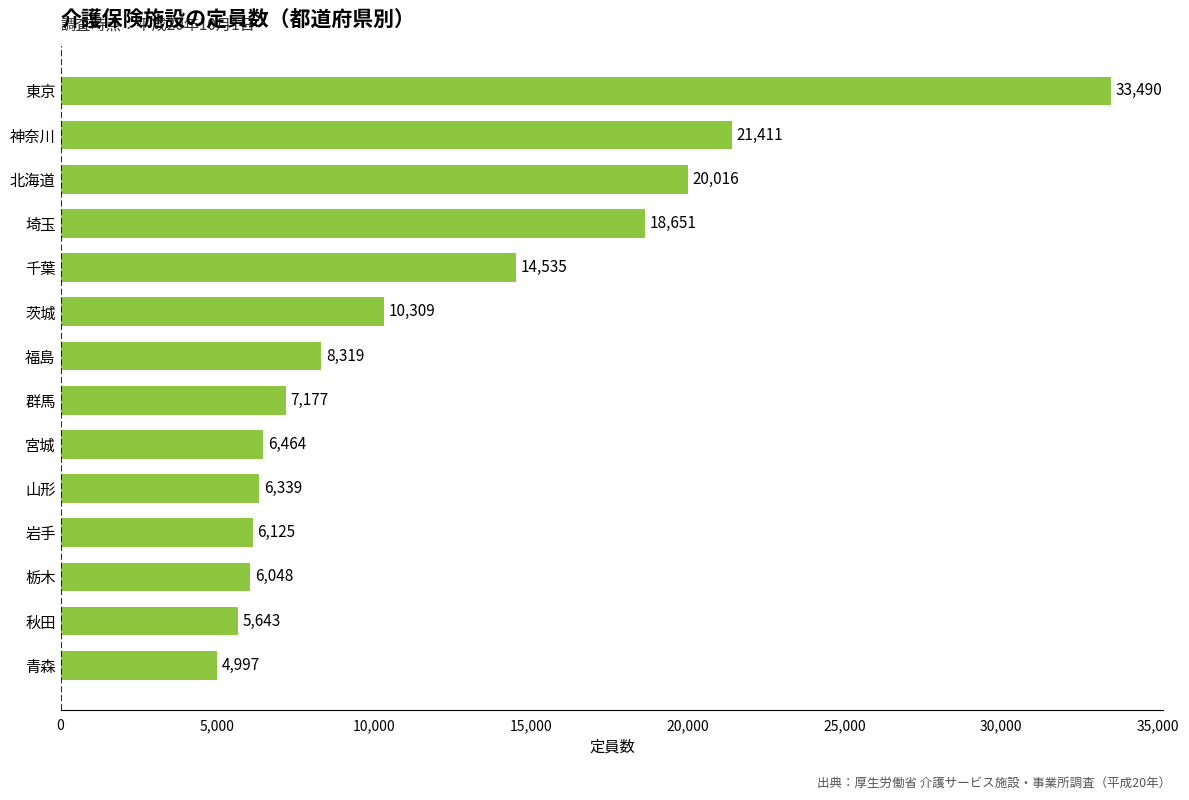

What is the difference between the second highest and second lowest values?

15768